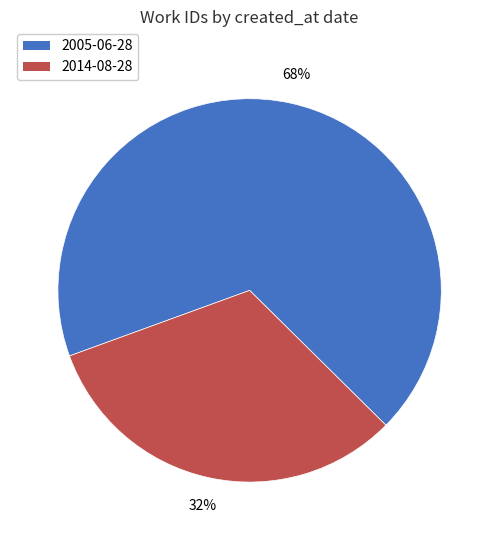

How many segments does this pie chart have?

2